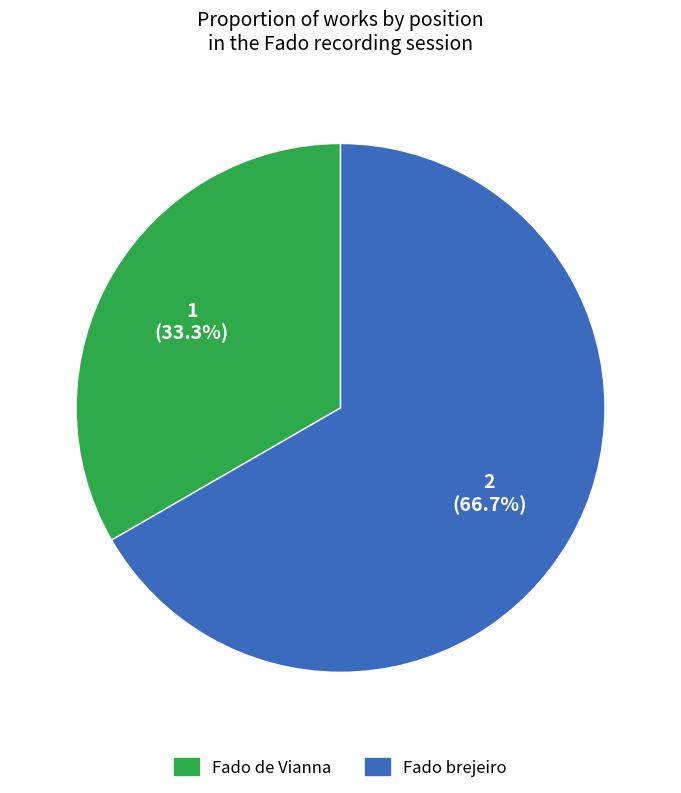

Which has a higher value, Fado de Vianna or Fado brejeiro?

Fado brejeiro